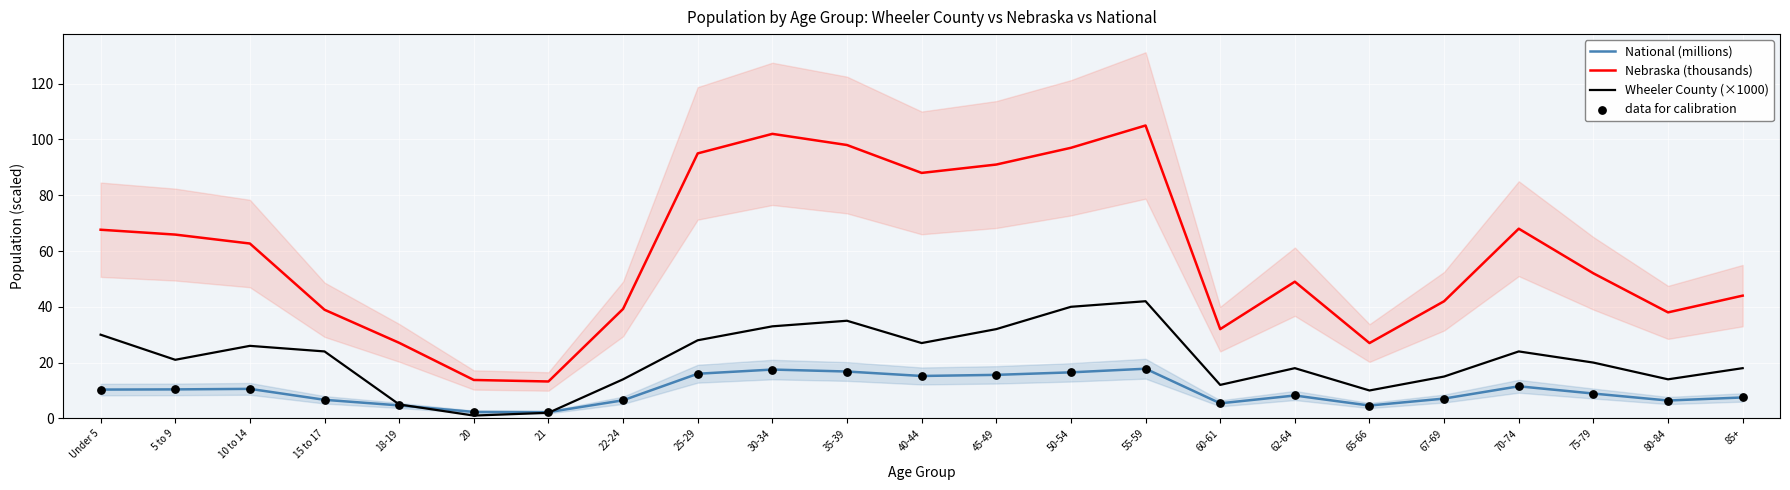

What are all the series names shown in the legend?

National (millions), Nebraska (thousands), Wheeler County (×1000), data for calibration